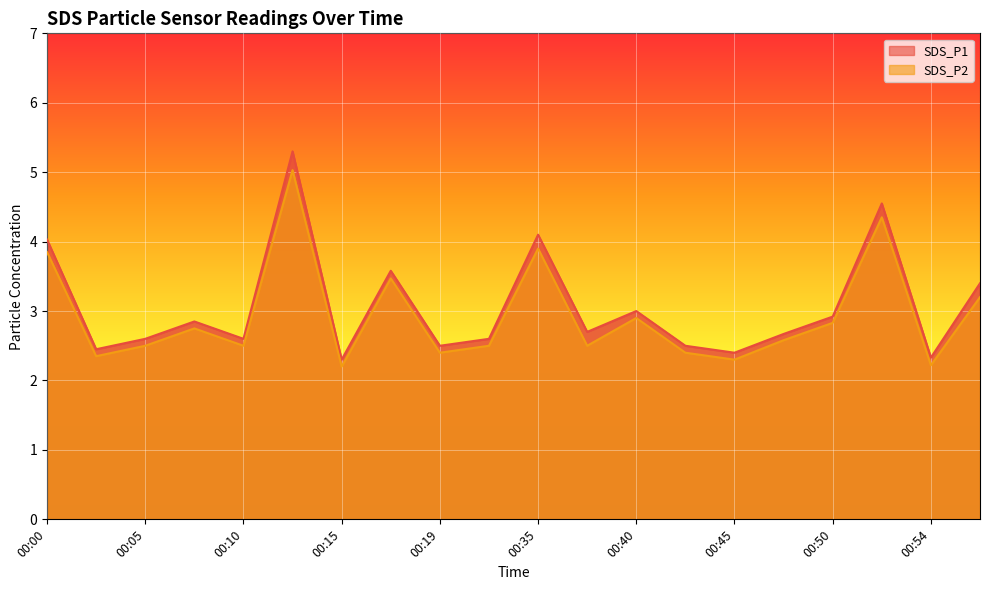

What is the highest value of the SDS_P2 series?

5.0